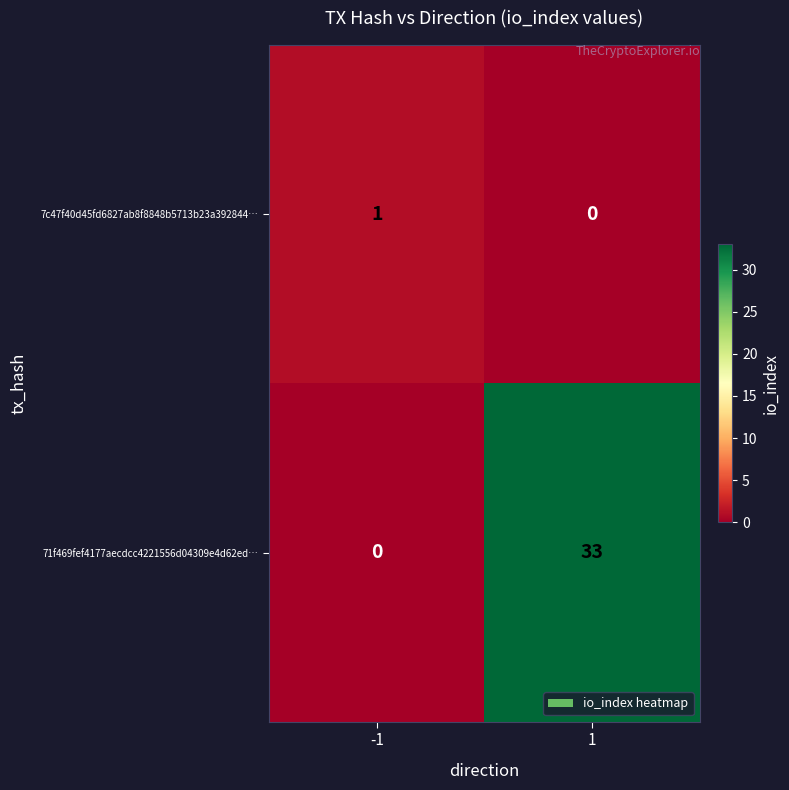

Reading left to right, what are all the values shown in this chart?

7c47f40d45fd6827ab8f8848b5713b23a392844…: -1=1	1=0
71f469fef4177aecdcc4221556d04309e4d62ed…: -1=0	1=33